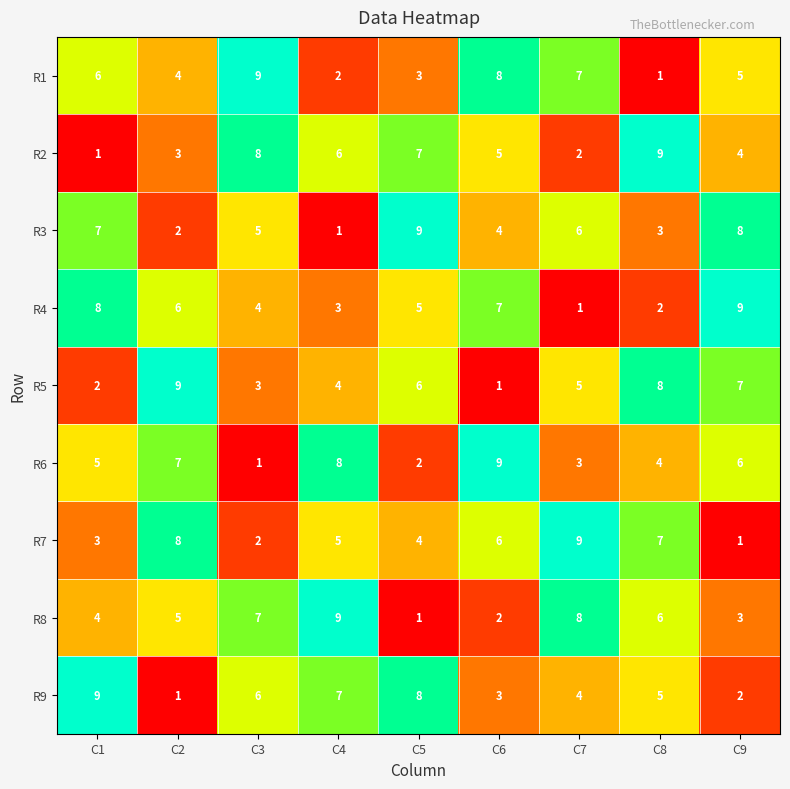

Rank the series at C3 from lowest to highest value.

R6, R7, R5, R4, R3, R9, R8, R2, R1